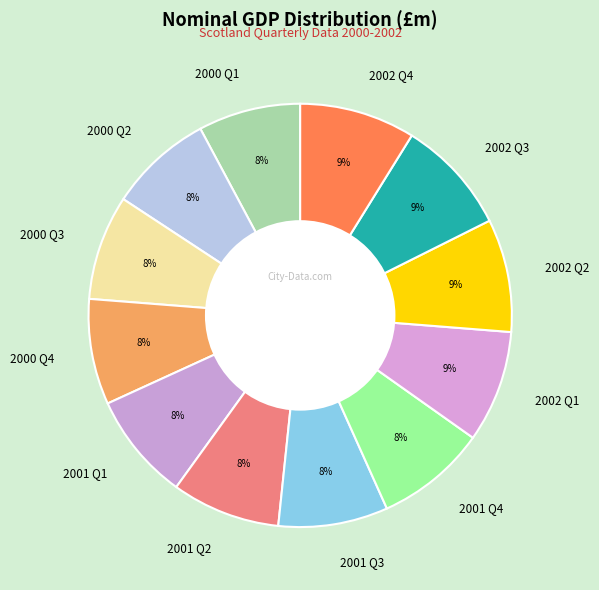

To the nearest percent, what is the average slice percentage?

8%